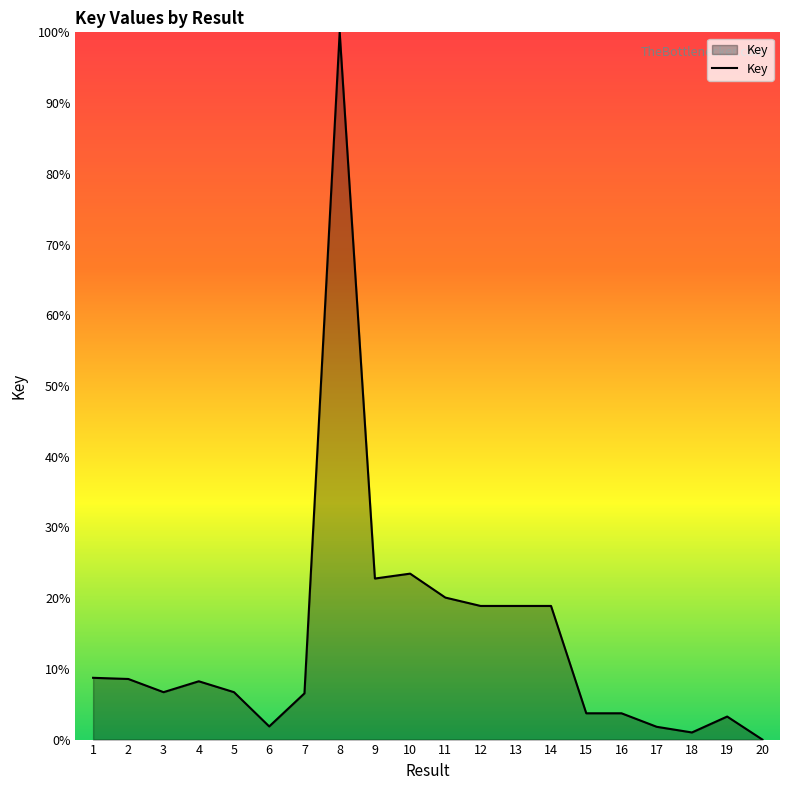

What is the greatest value displayed?

100.0